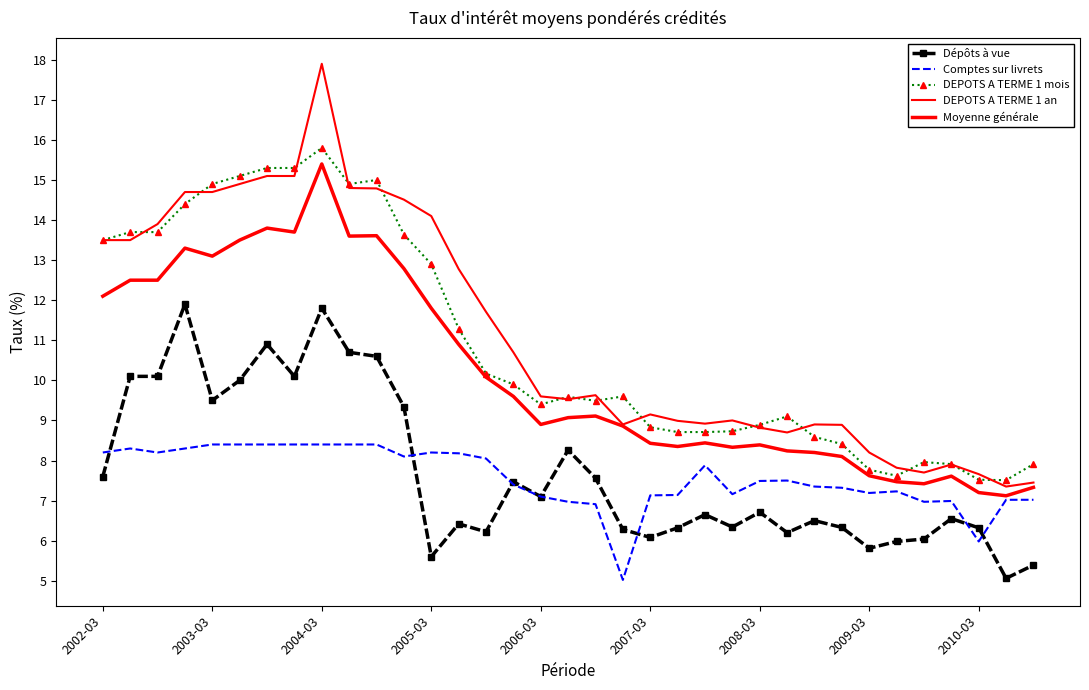

What is the average value of the Comptes sur livrets series?

7.6